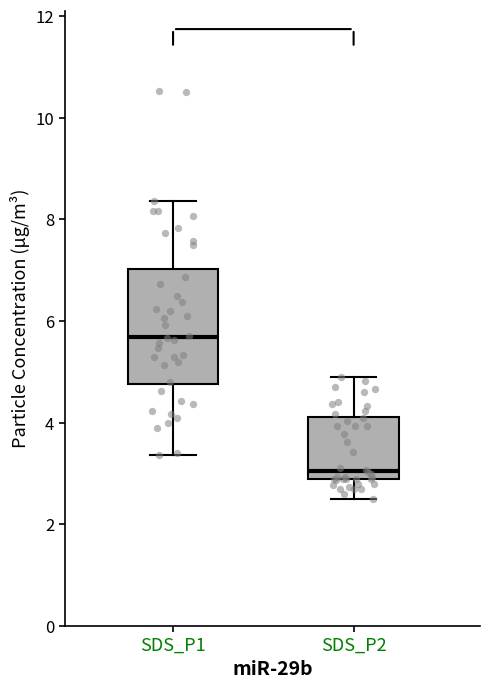

Reading left to right, transcribe this box plot: for each box, give where its median line is, the range the box spans, and where its two whiskers end, as read against the y-axis. The values are not printed on the chart, so give them approximately, as read against the axis.

SDS_P1: median 5.6, box 4.8 to 7.0, whiskers 3.4 to 8.4
SDS_P2: median 3.0, box 2.8 to 4.2, whiskers 2.6 to 5.0